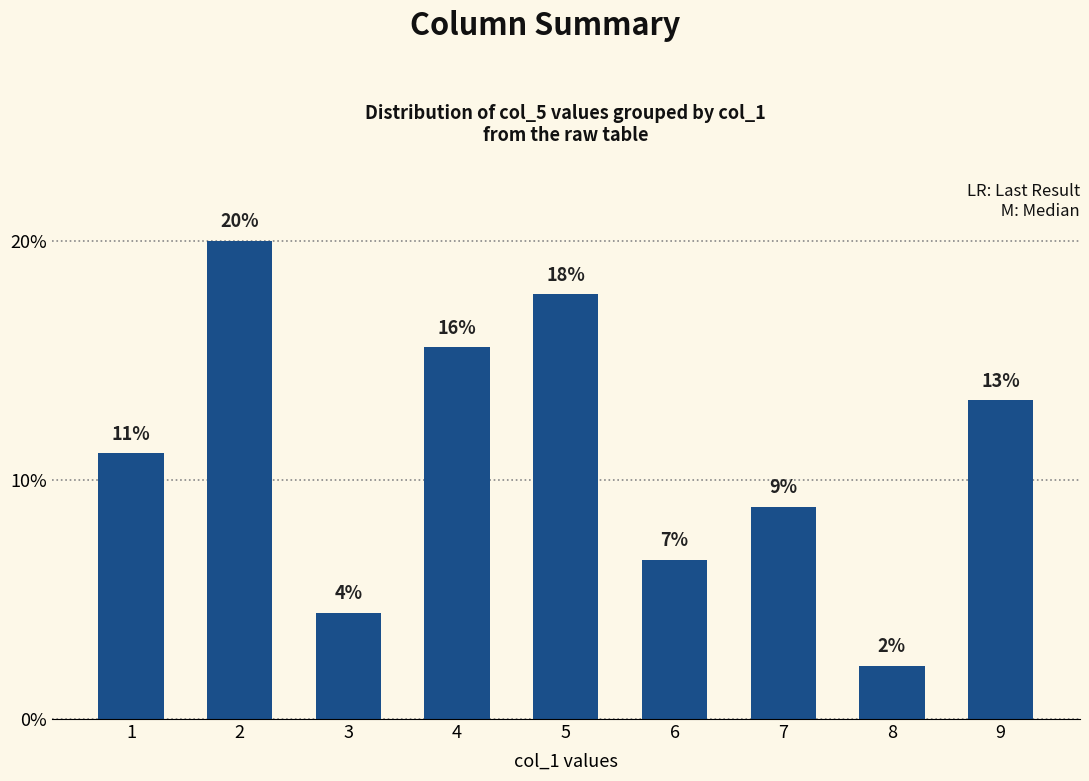

What is the minimum value shown in the chart?

2.2